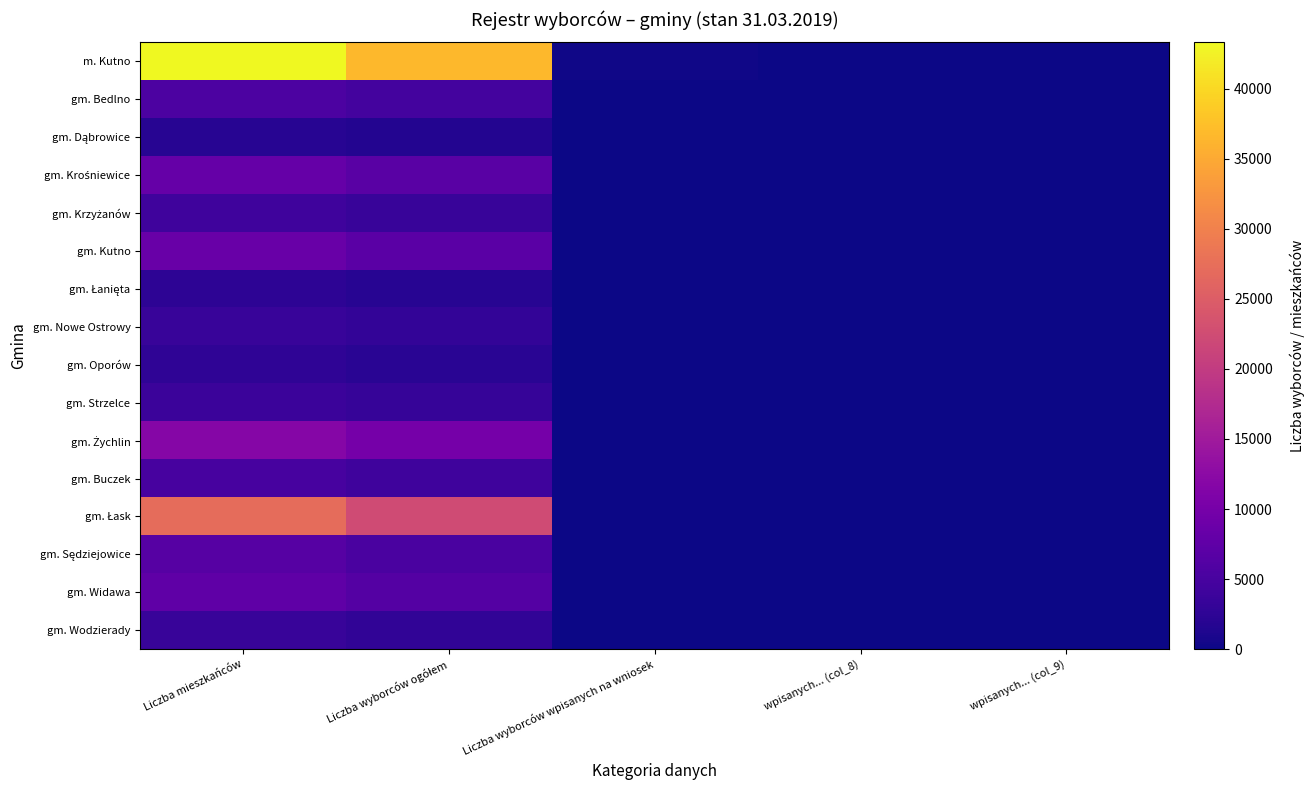

At how many categories does at least one series exceed 1097?

2